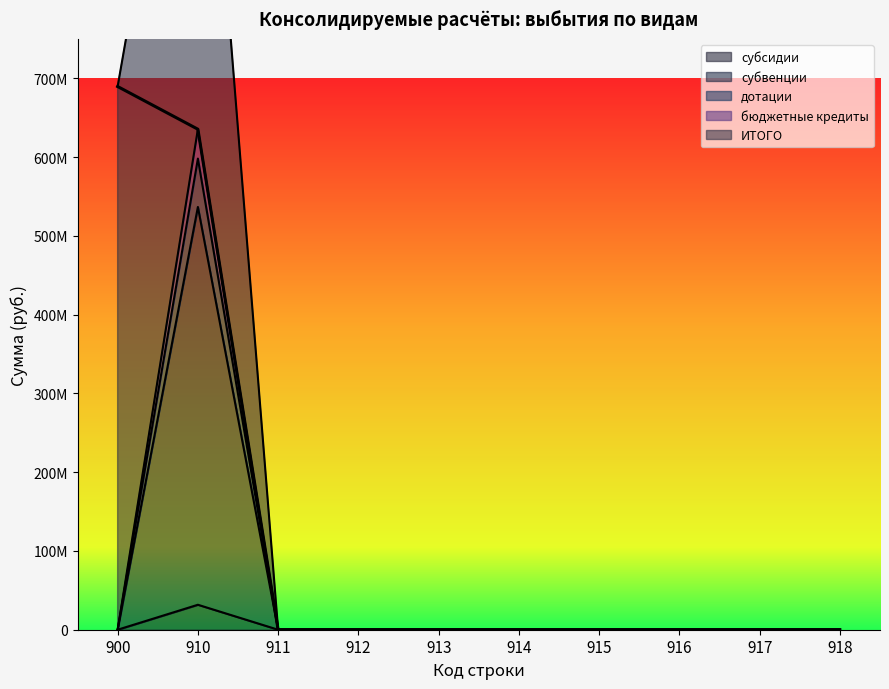

True or false: ИТОГО has a value of 233469354.8 at 918.

False